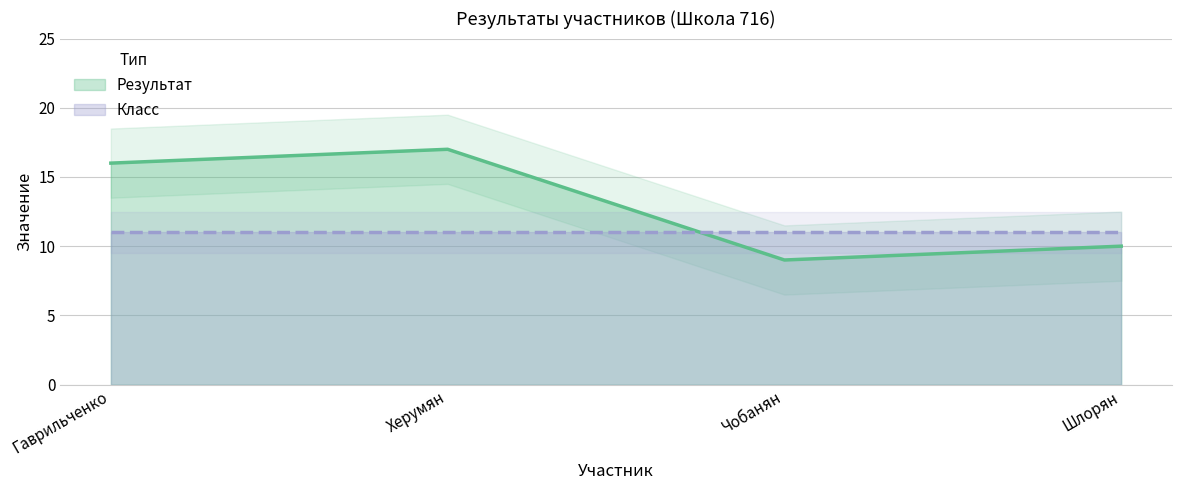

At which category does the data reach its first local peak?

Херумян